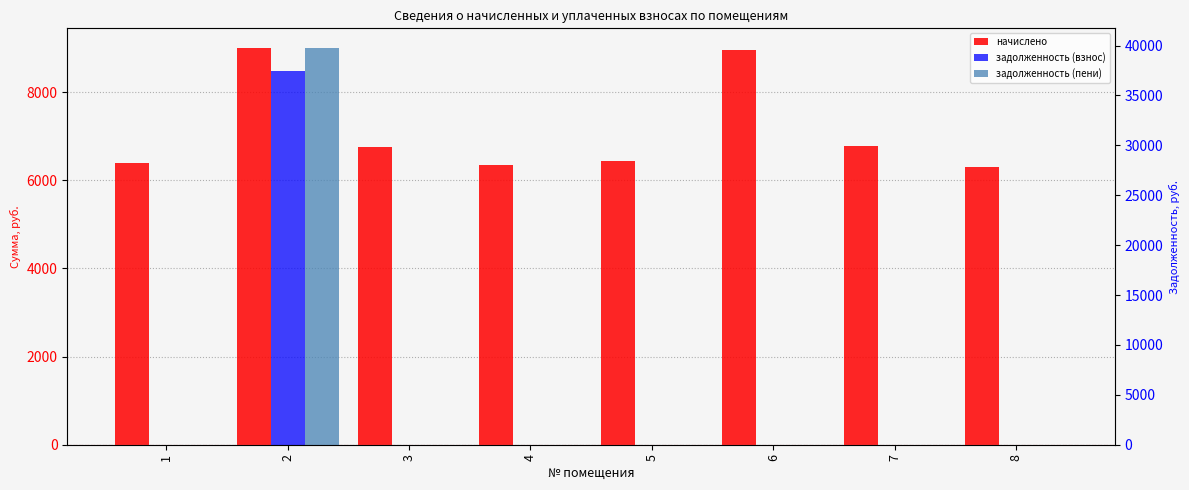

The задолженность (взнос) series shows 0.0 at 4. True or false?

True